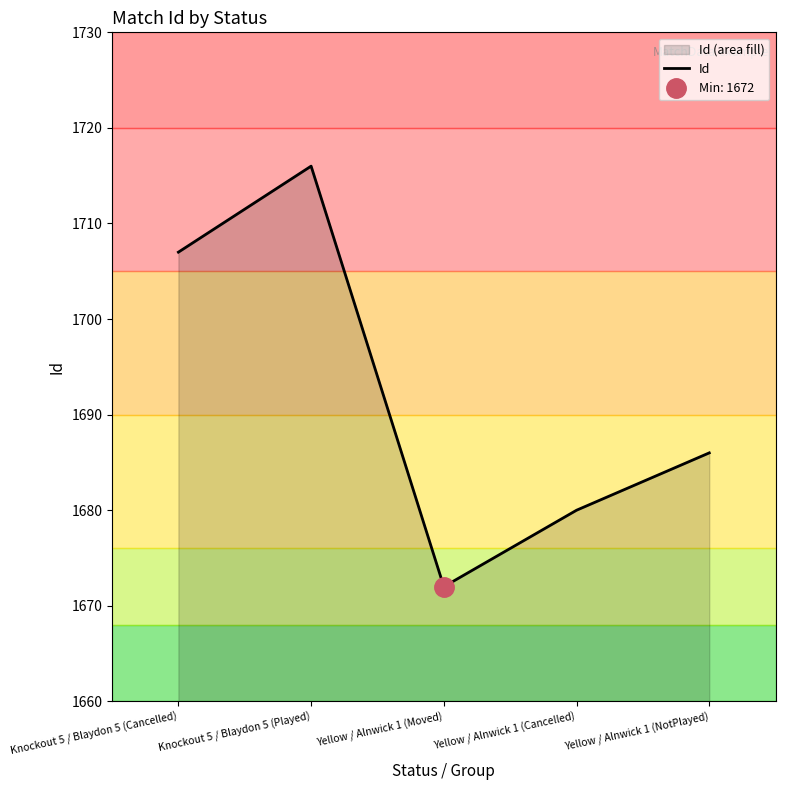

Reading left to right, list all the values displayed in this chart.

1707	1716	1672	1680	1686